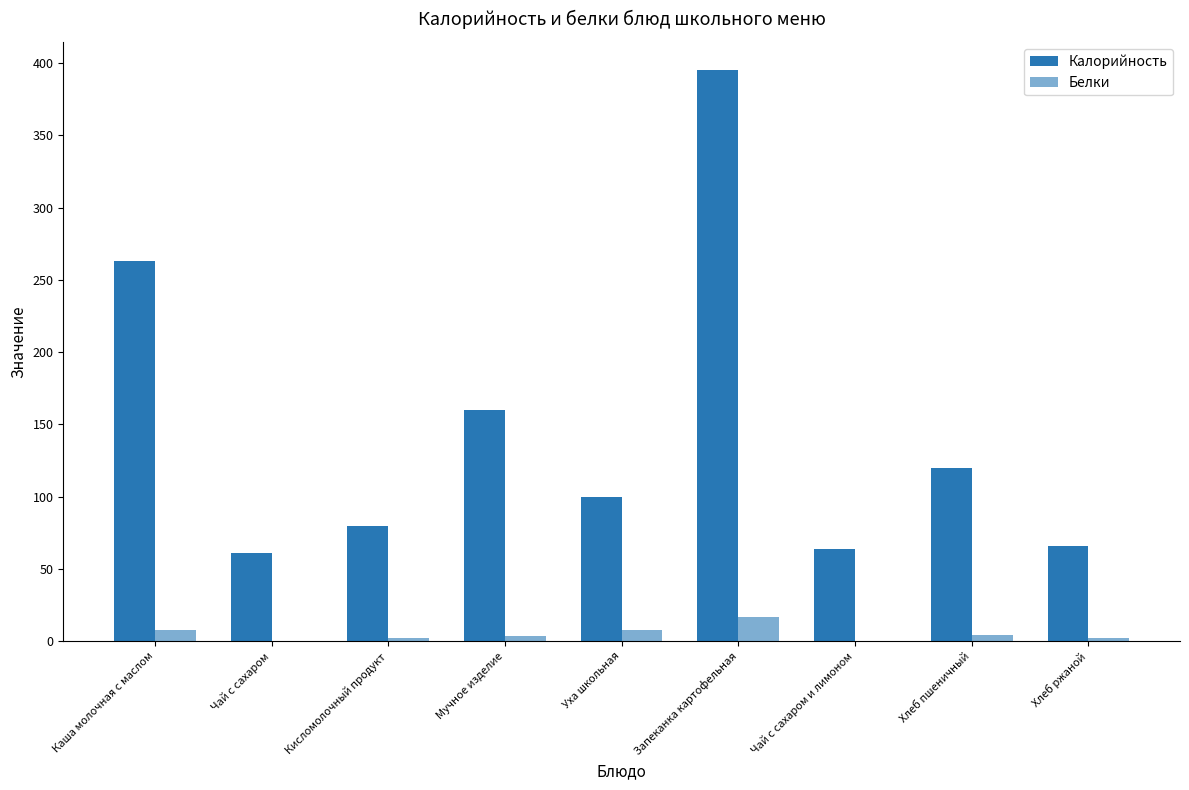

Count the number of categories in the chart.

9